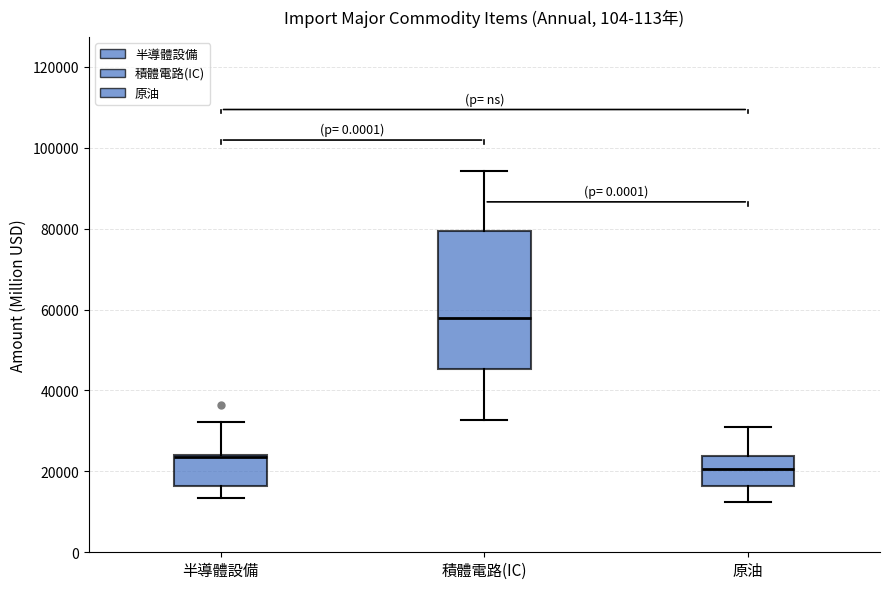

Reading left to right, read every box against the y-axis: the position of its median line, the range the box covers, and the ends of its whiskers. The values are not printed on the chart, so give them approximately, as read against the axis.

半導體設備: median 24000 (just below the box's upper edge), box 16000 to 24000, whiskers 14000 to 32000
積體電路(IC): median 58000, box 46000 to 80000, whiskers 32000 to 94000
原油: median 20000, box 16000 to 24000, whiskers 12000 to 30000